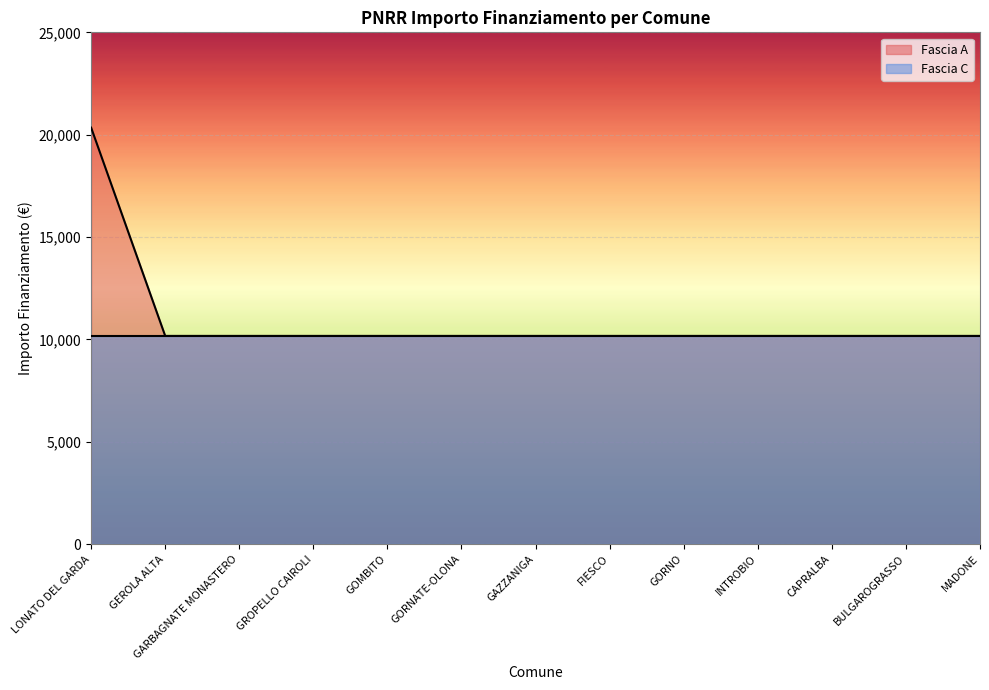

What is the smallest value displayed?

10172